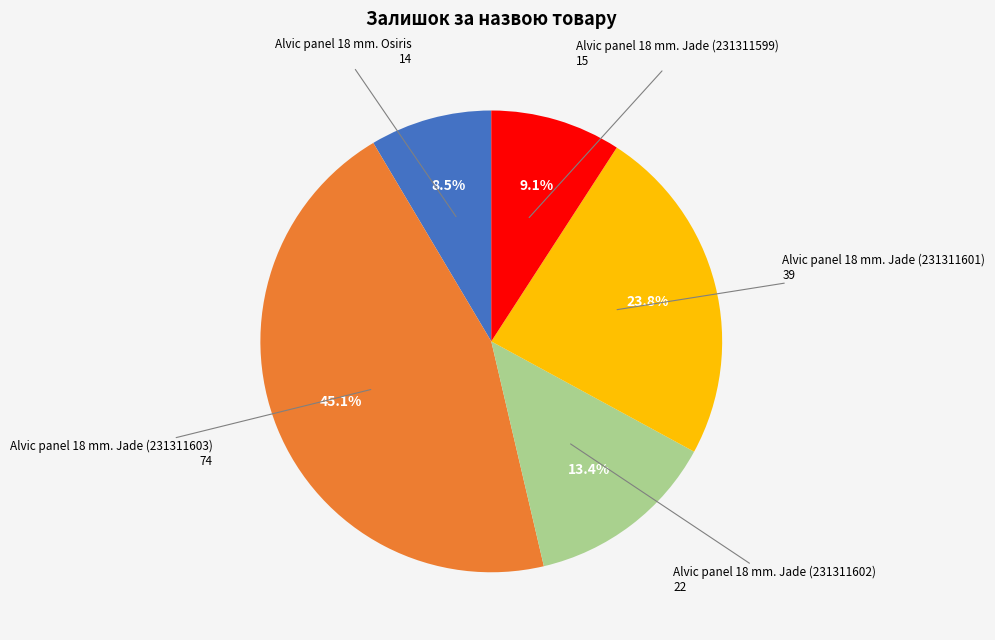

Does any single category account for the majority?

No